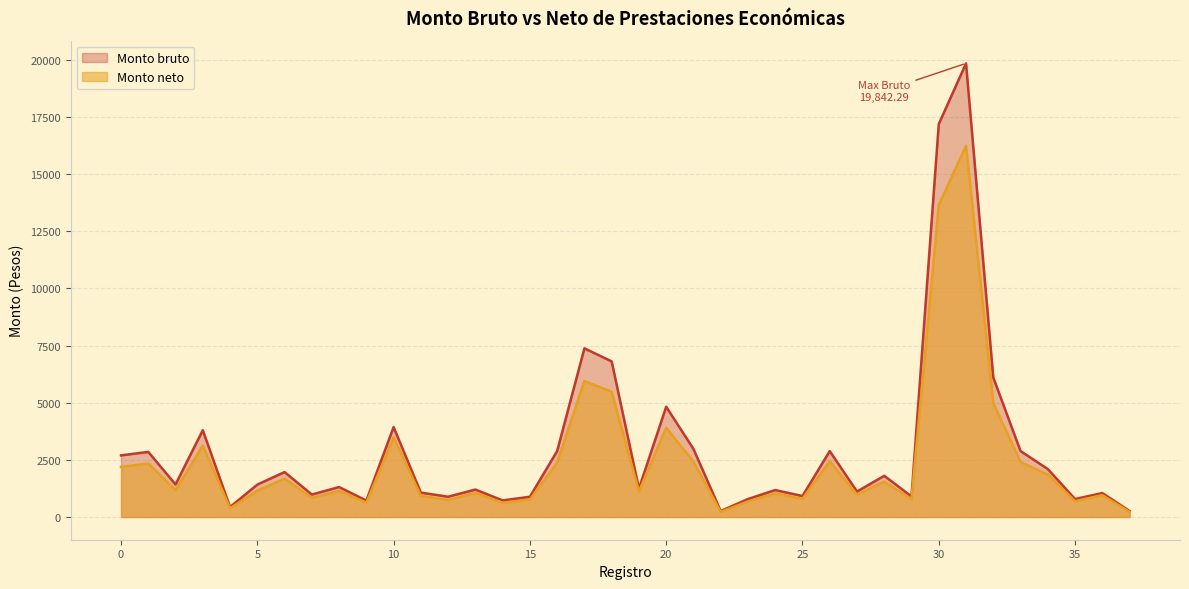

How many interior local valleys does the Monto neto series have?

12